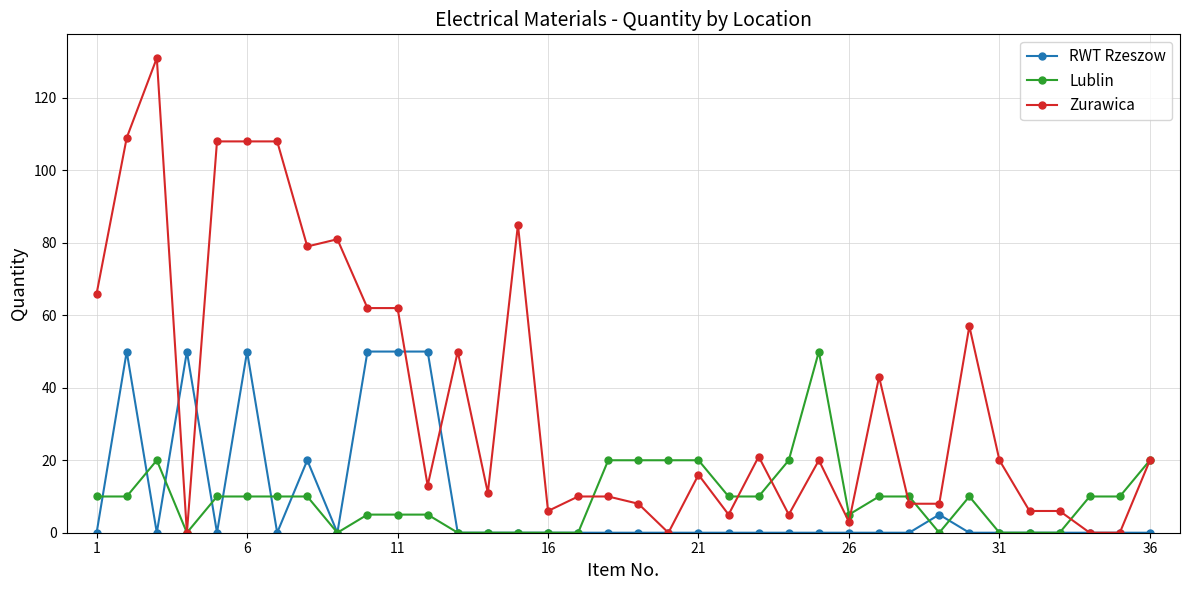

What are all the series names shown in the legend?

RWT Rzeszow, Lublin, Zurawica